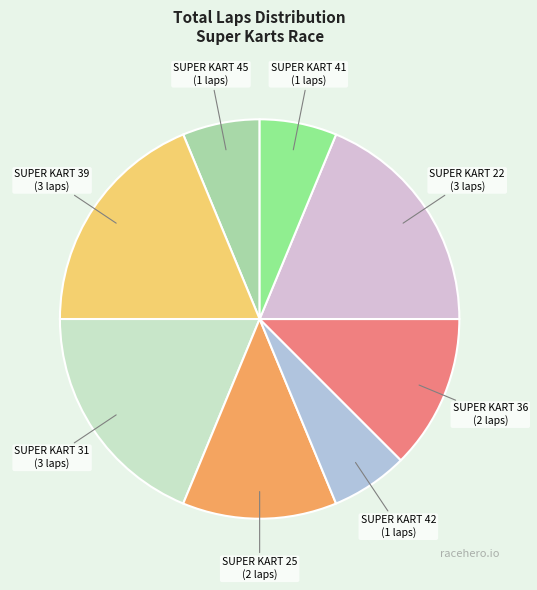

Is SUPER KART 31 the majority of the pie?

No